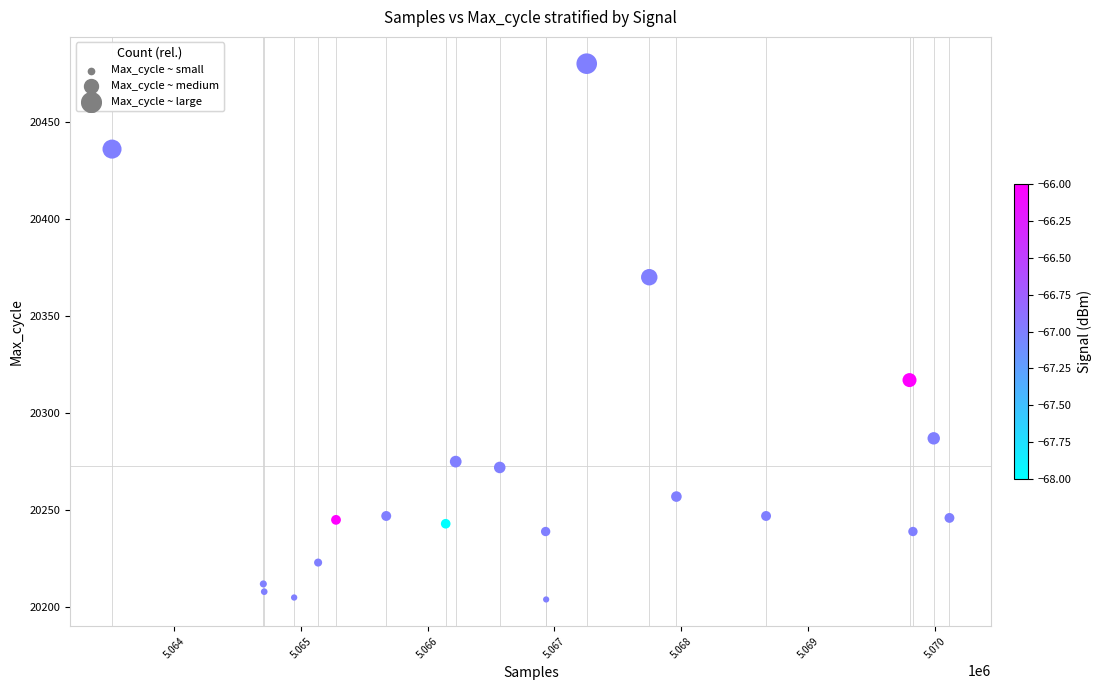

What is the range of Y values (max minus min)?

276